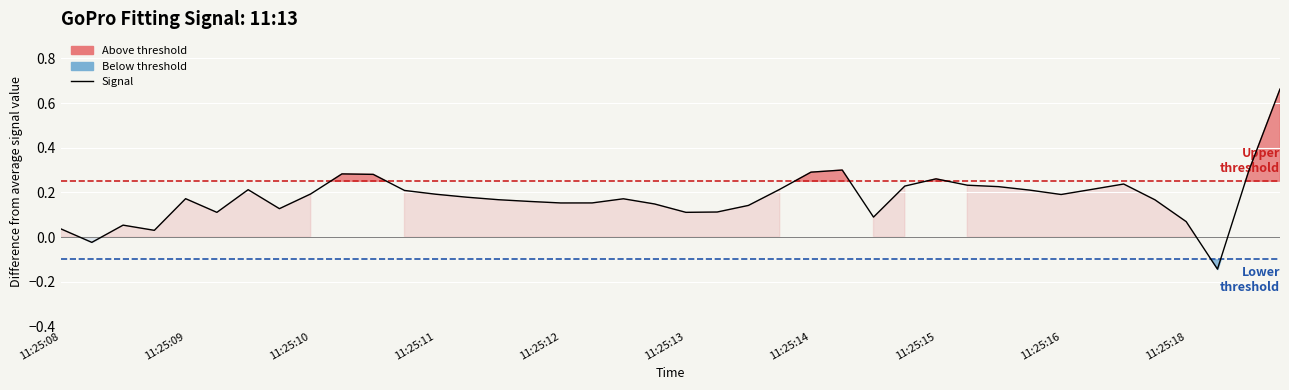

The value at 11:25:09 is -0.0. True or false?

True